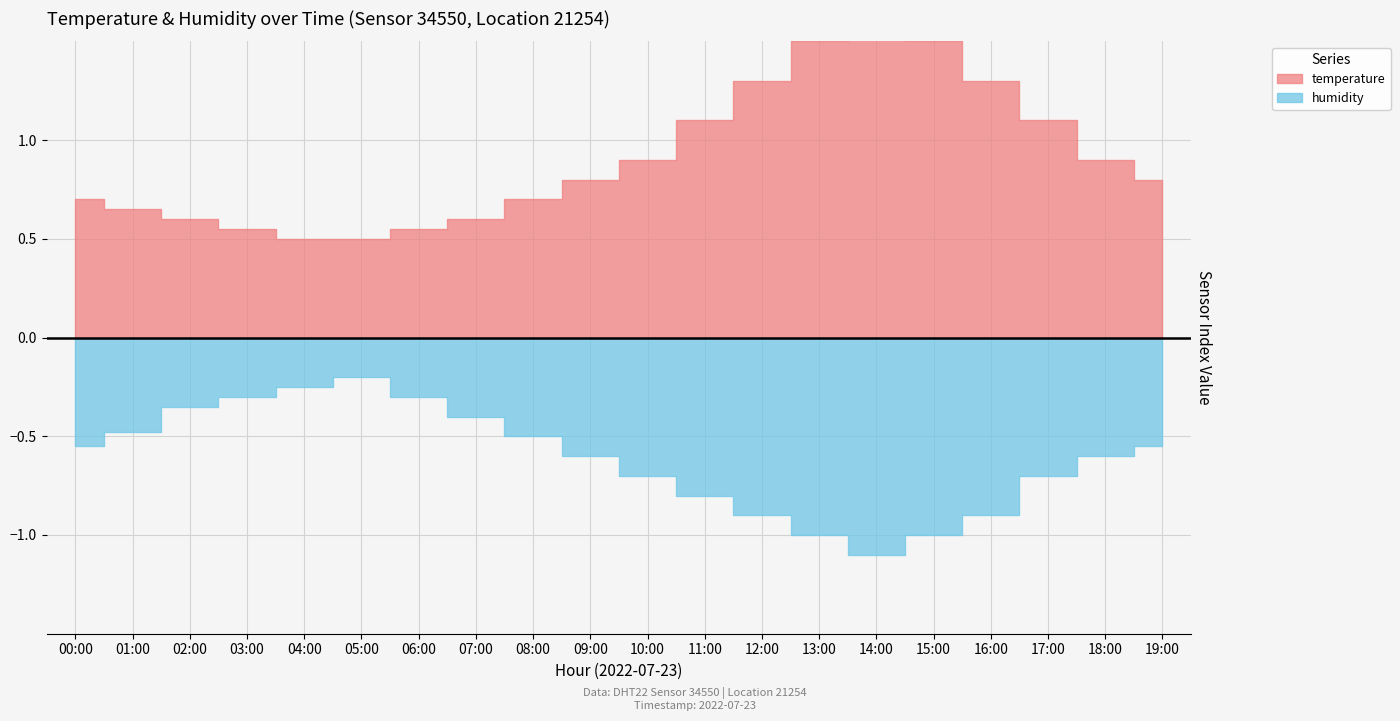

What are all the series names shown in the legend?

temperature, humidity